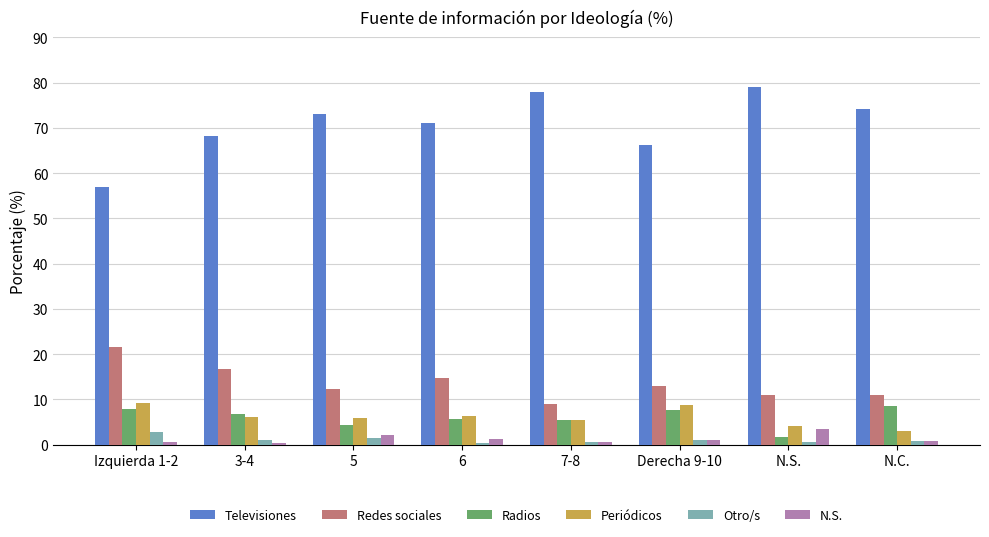

How many categories are shown in the chart?

8